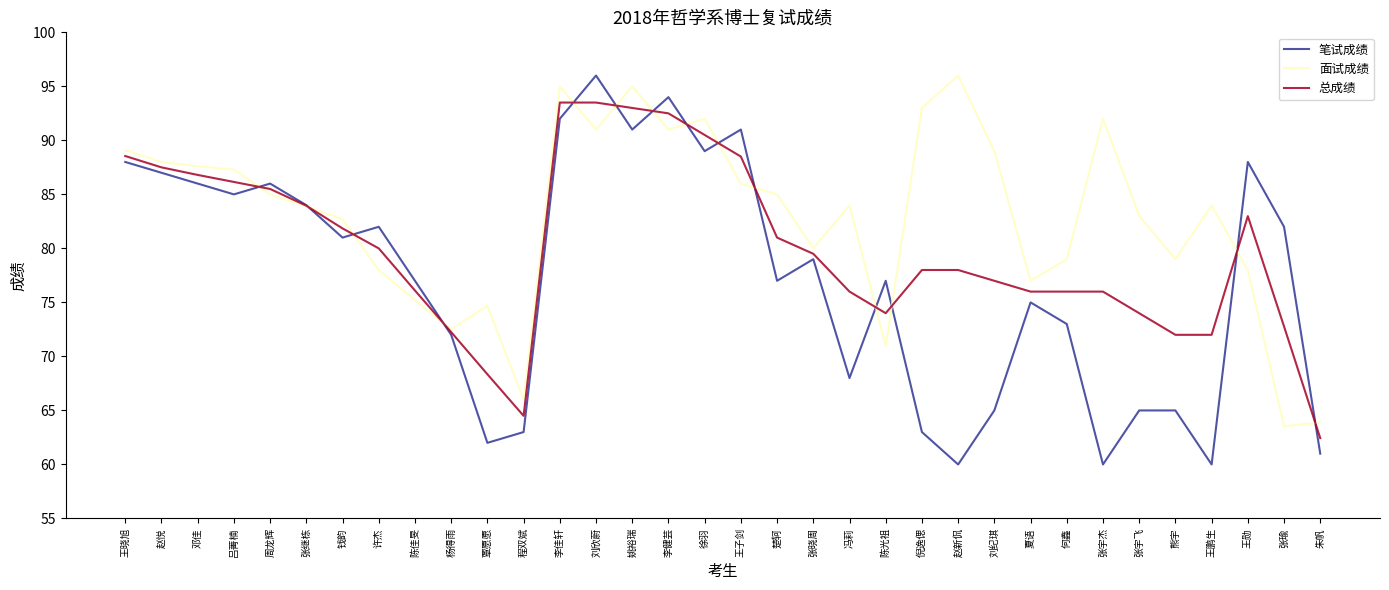

The 笔试成绩 series shows 55.2 at 许杰. True or false?

False